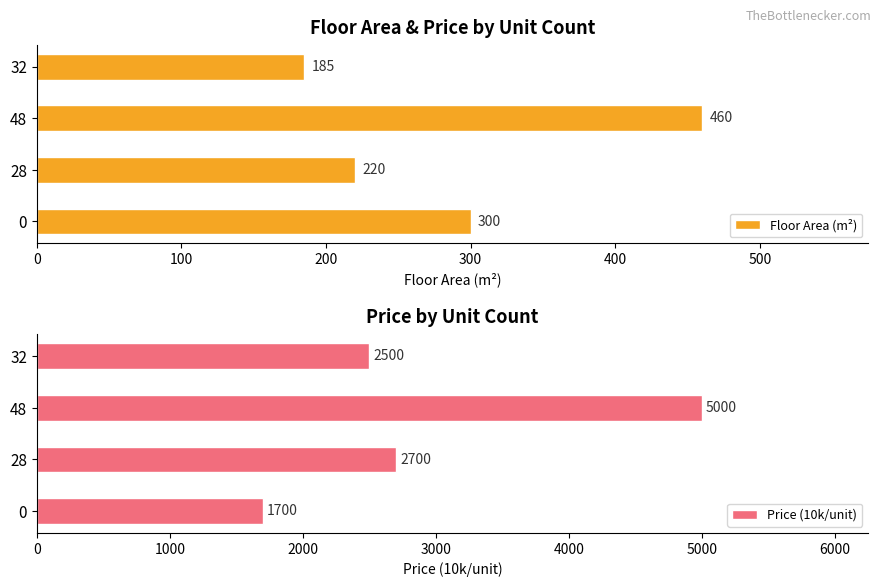

List the series in order of their overall mean, highest first.

Price (10k/unit), Floor Area (m²)